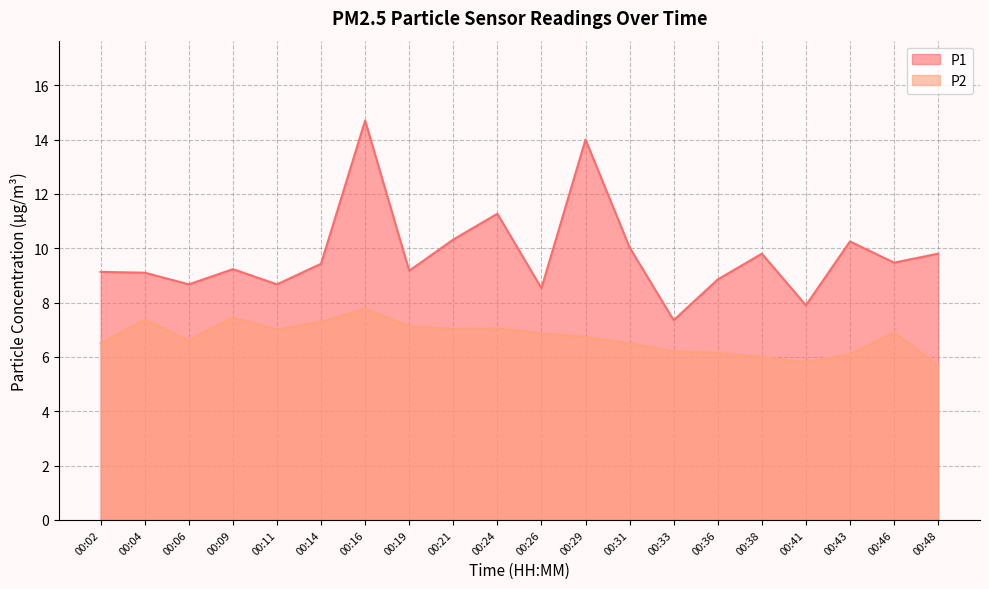

What are all the series names shown in the legend?

P1, P2